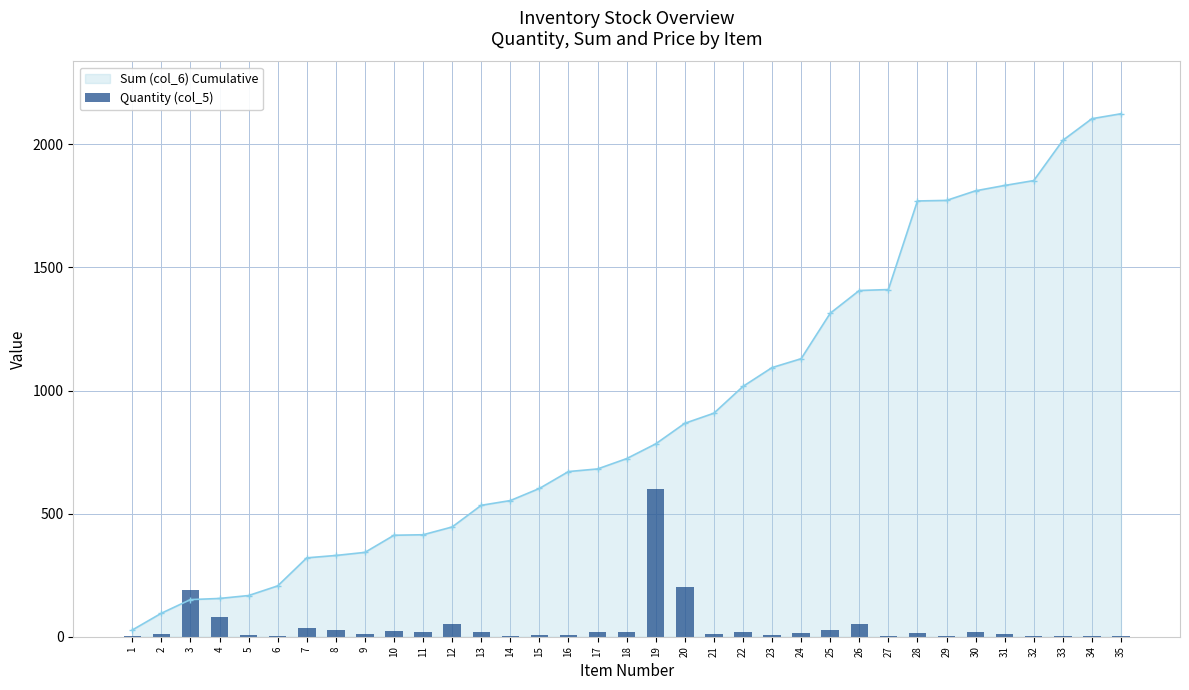

True or false: the data shows 12 at 21.

True